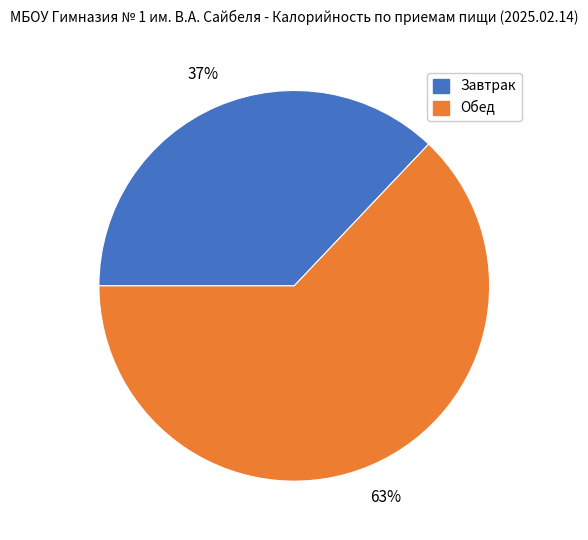

Rank the categories by value from highest to lowest.

Обед, Завтрак